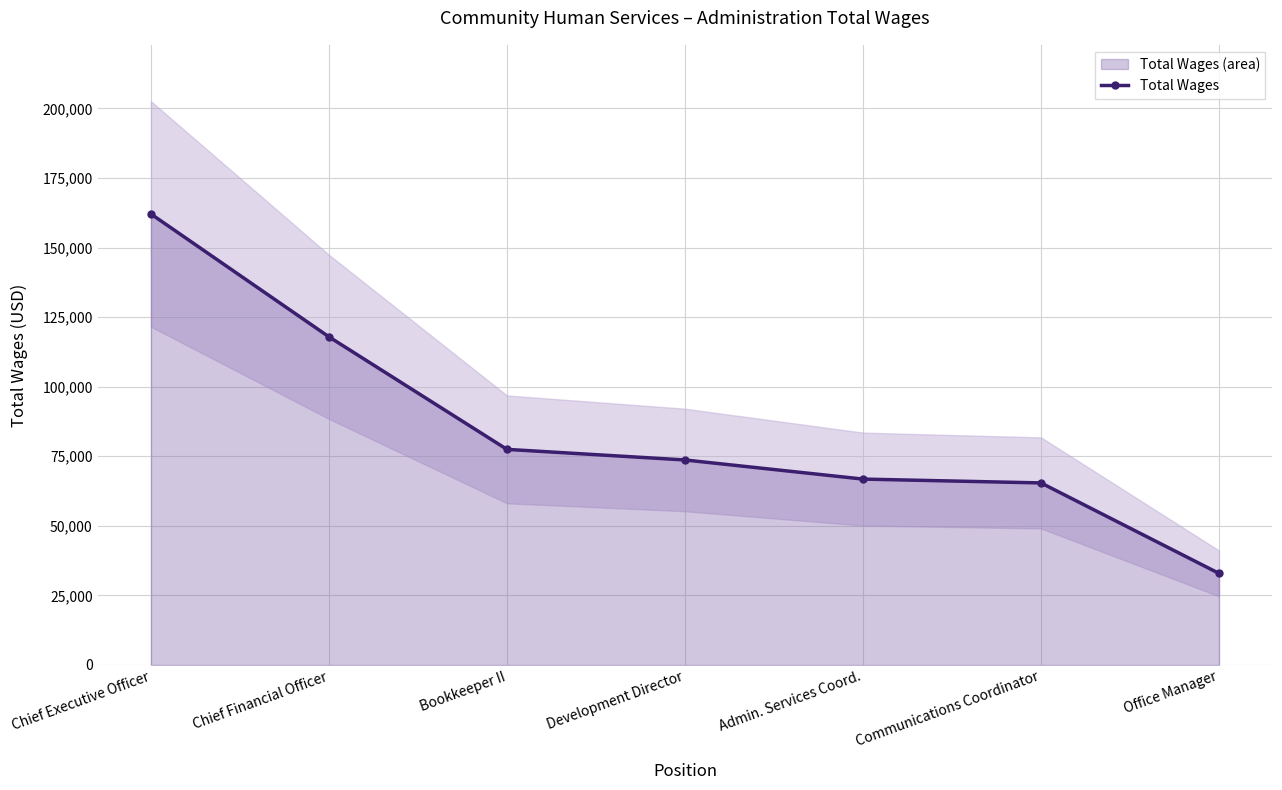

What is the label of the 1st point from the left?

Chief Executive Officer